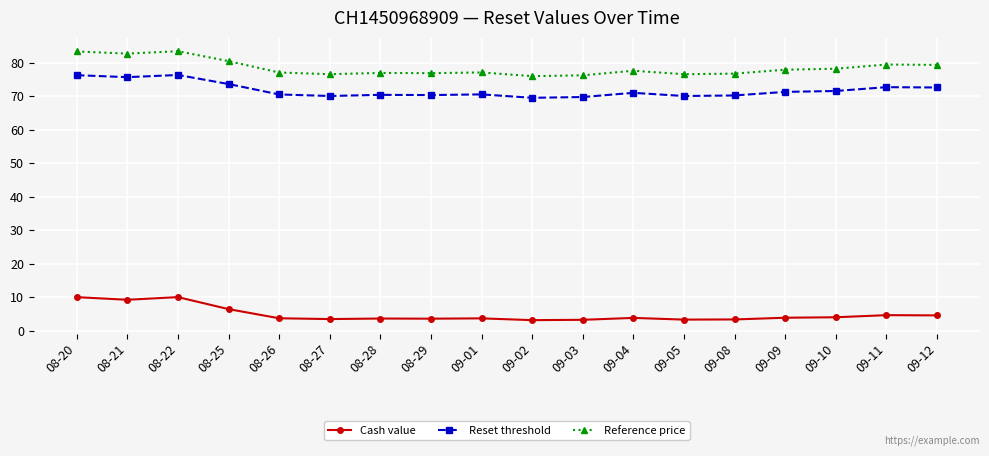

Does the chart display data point markers on the line(s)?

Yes